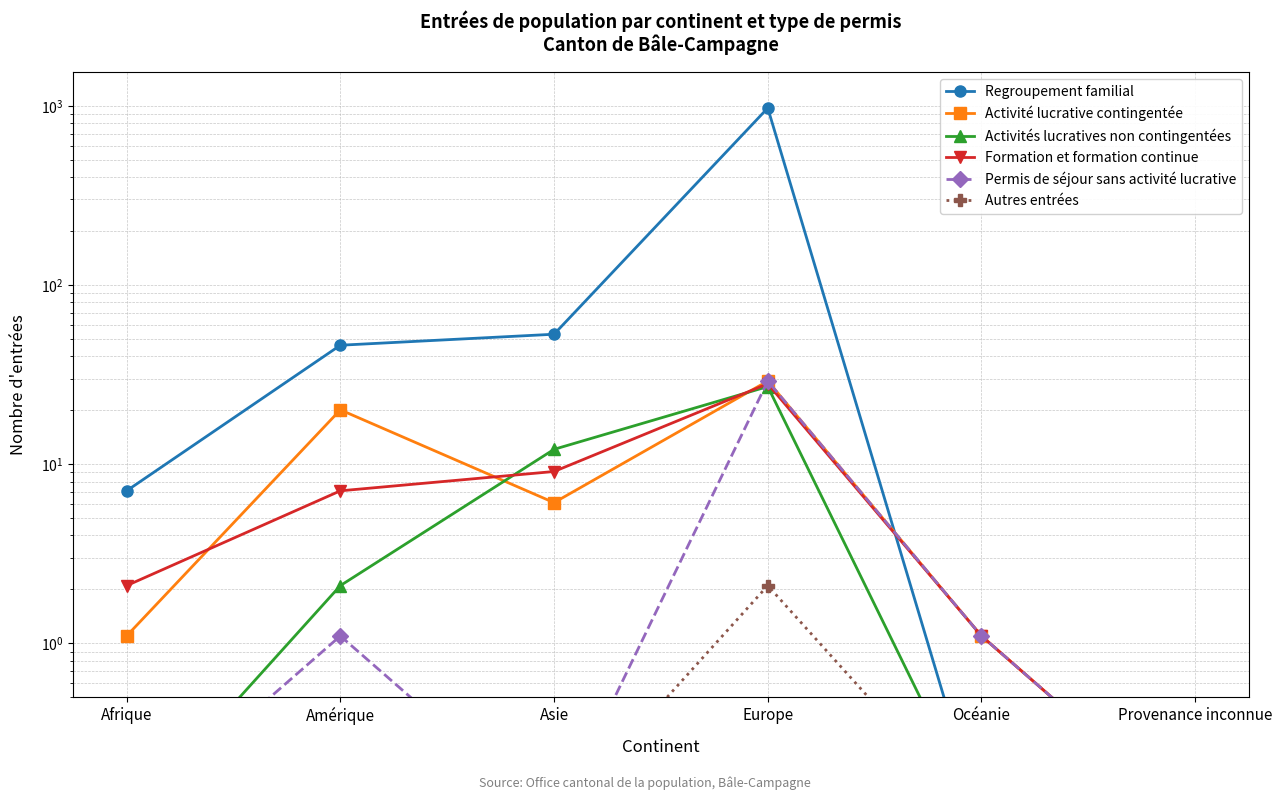

At which category is the sum across all series the highest?

Europe